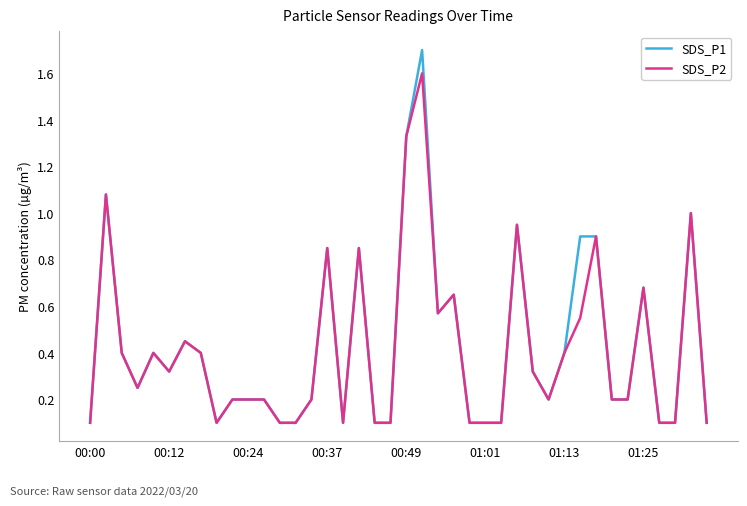

Rank the series by their maximum value, from lowest to highest.

SDS_P2, SDS_P1